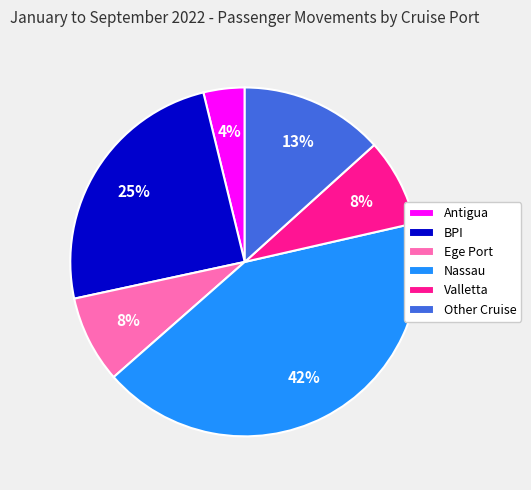

Between BPI and Nassau, which is larger?

Nassau